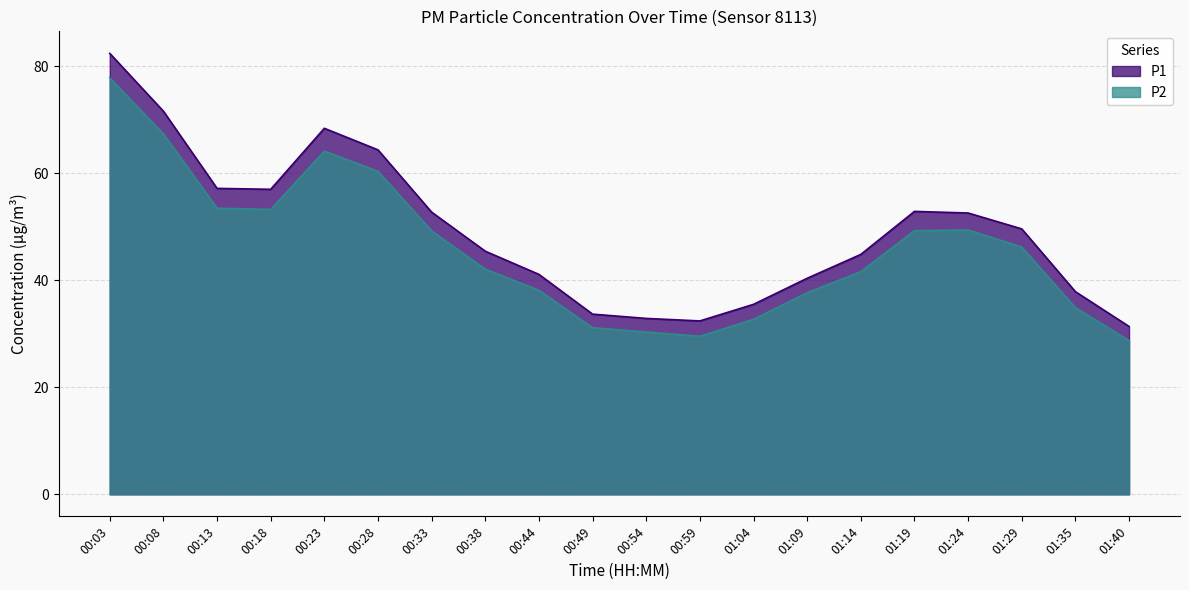

True or false: P1 has more than 2 interior local peaks.

False